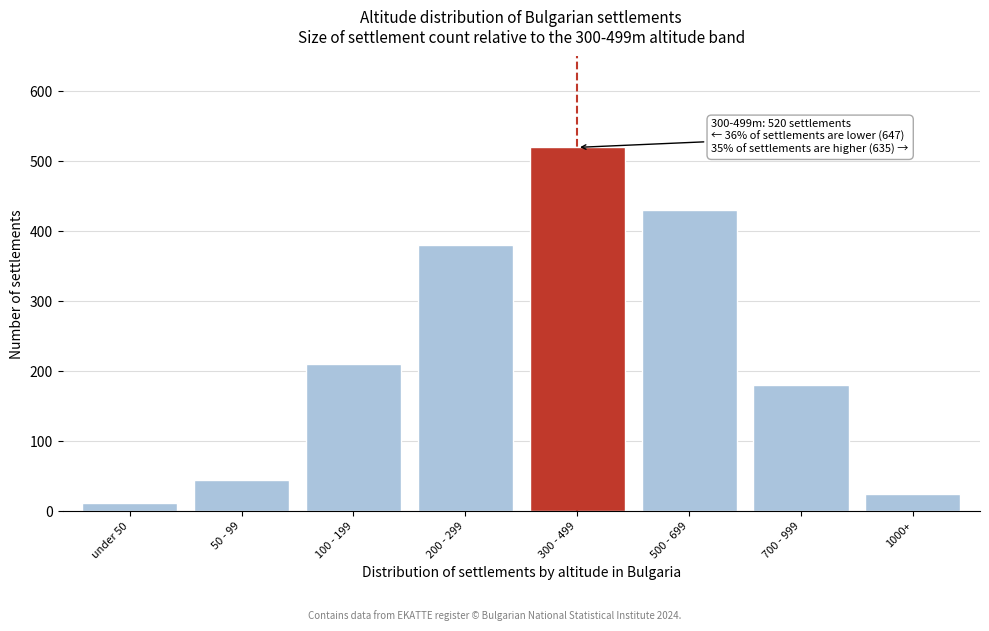

Reading left to right, extract all data points from this chart.

under 50=12	50 - 99=45	100 - 199=210	200 - 299=380	300 - 499=520	500 - 699=430	700 - 999=180	1000+=25